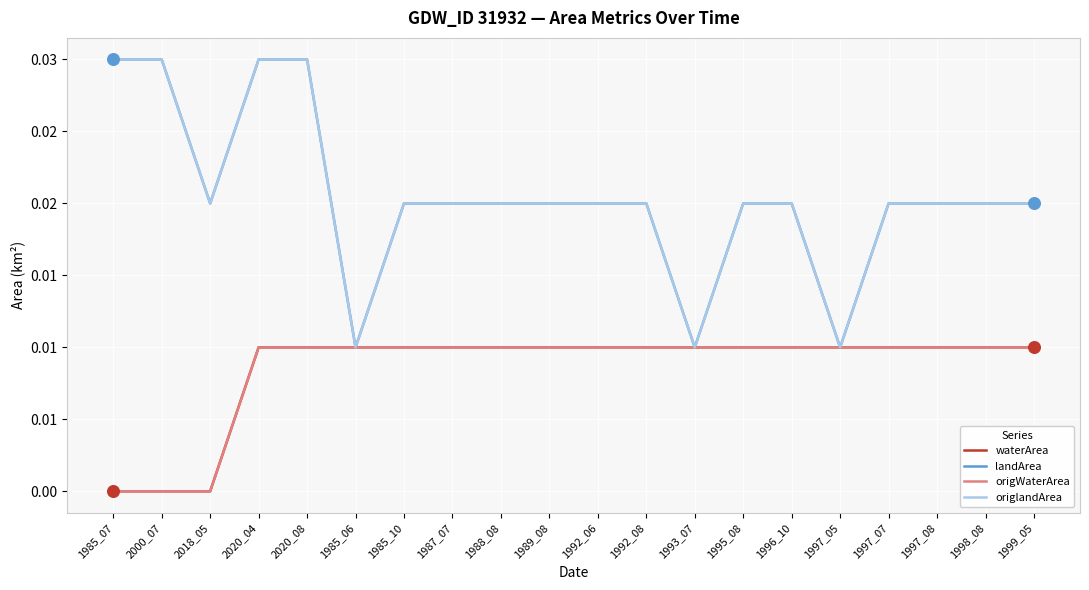

What is the total value across all series at 1995_08?

0.1